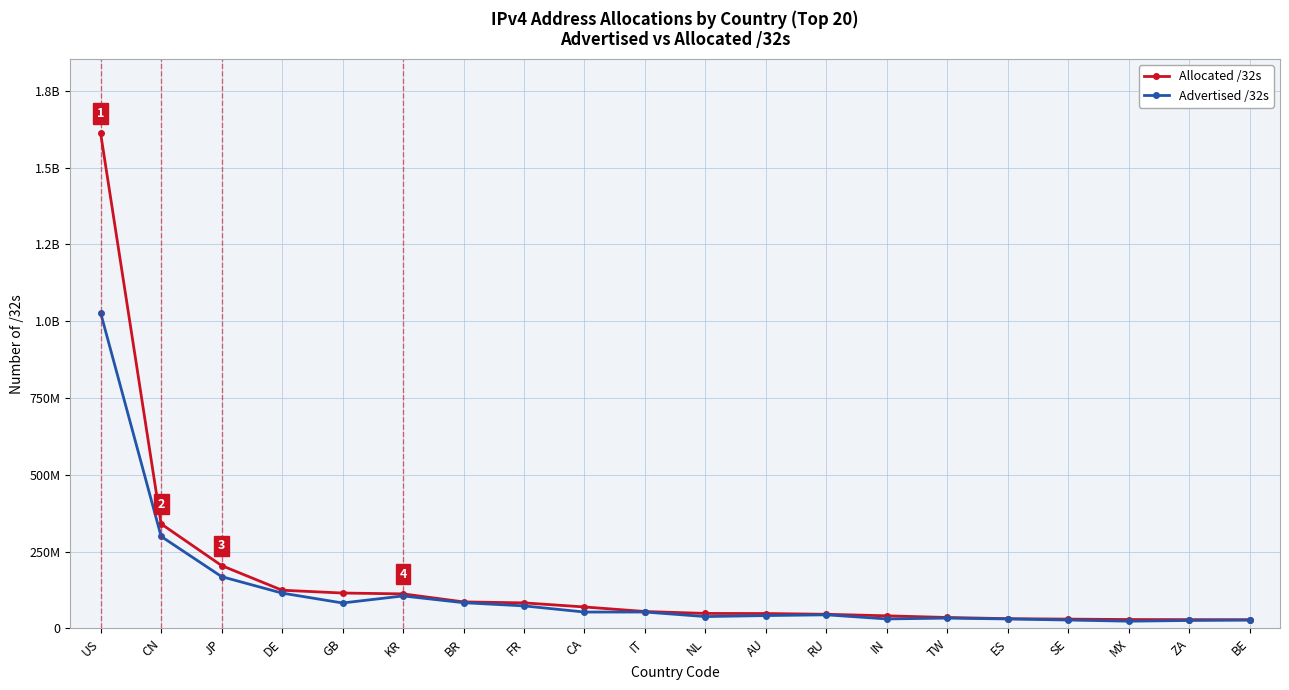

True or false: Advertised /32s and Allocated /32s cross at least once.

False